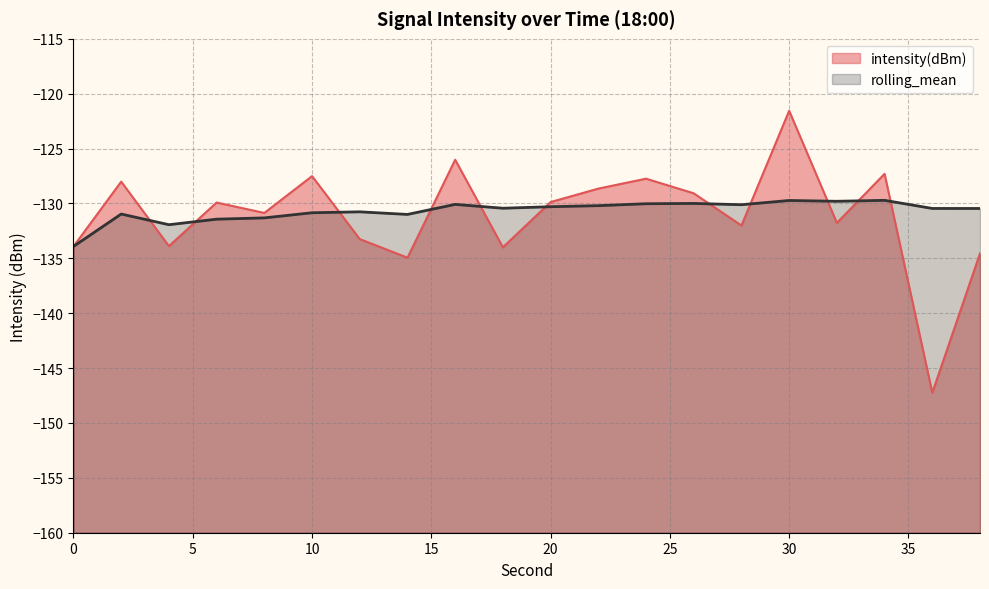

True or false: rolling_mean and intensity(dBm) intersect in this chart.

True